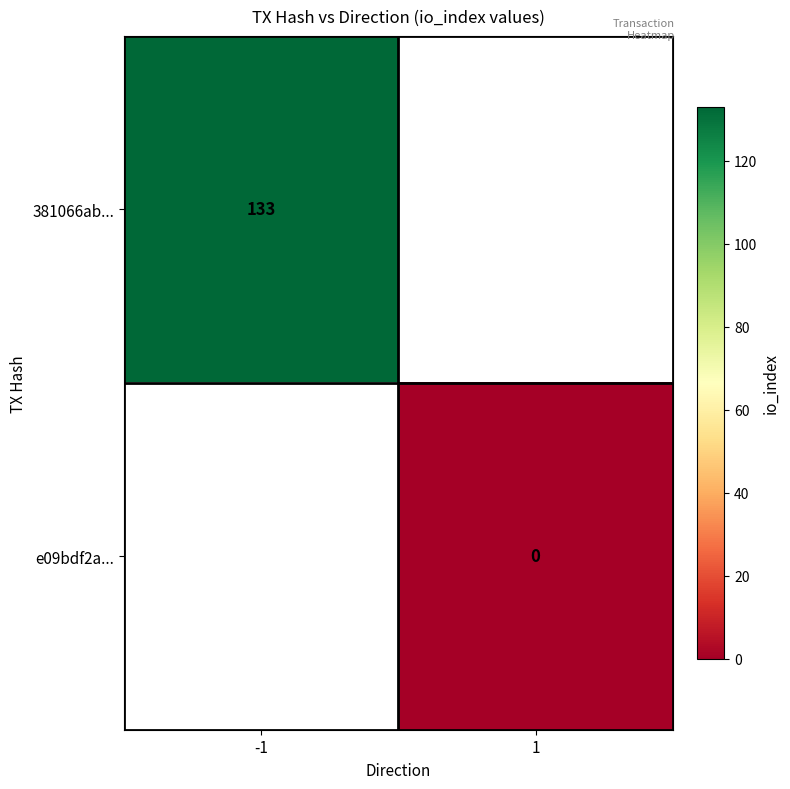

At how many categories does at least one series exceed 13?

1